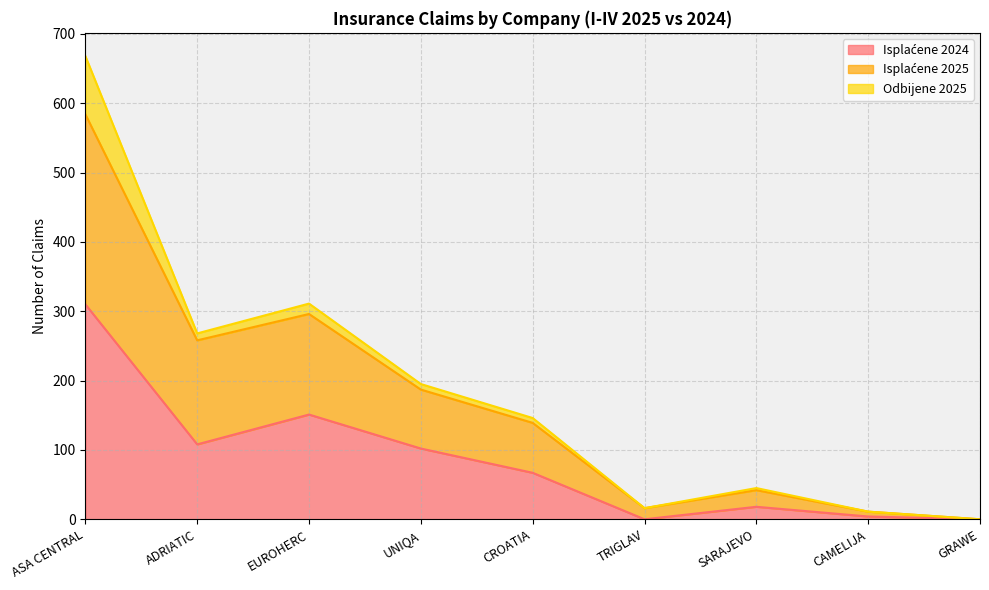

At which category is the sum across all series the highest?

ASA CENTRAL